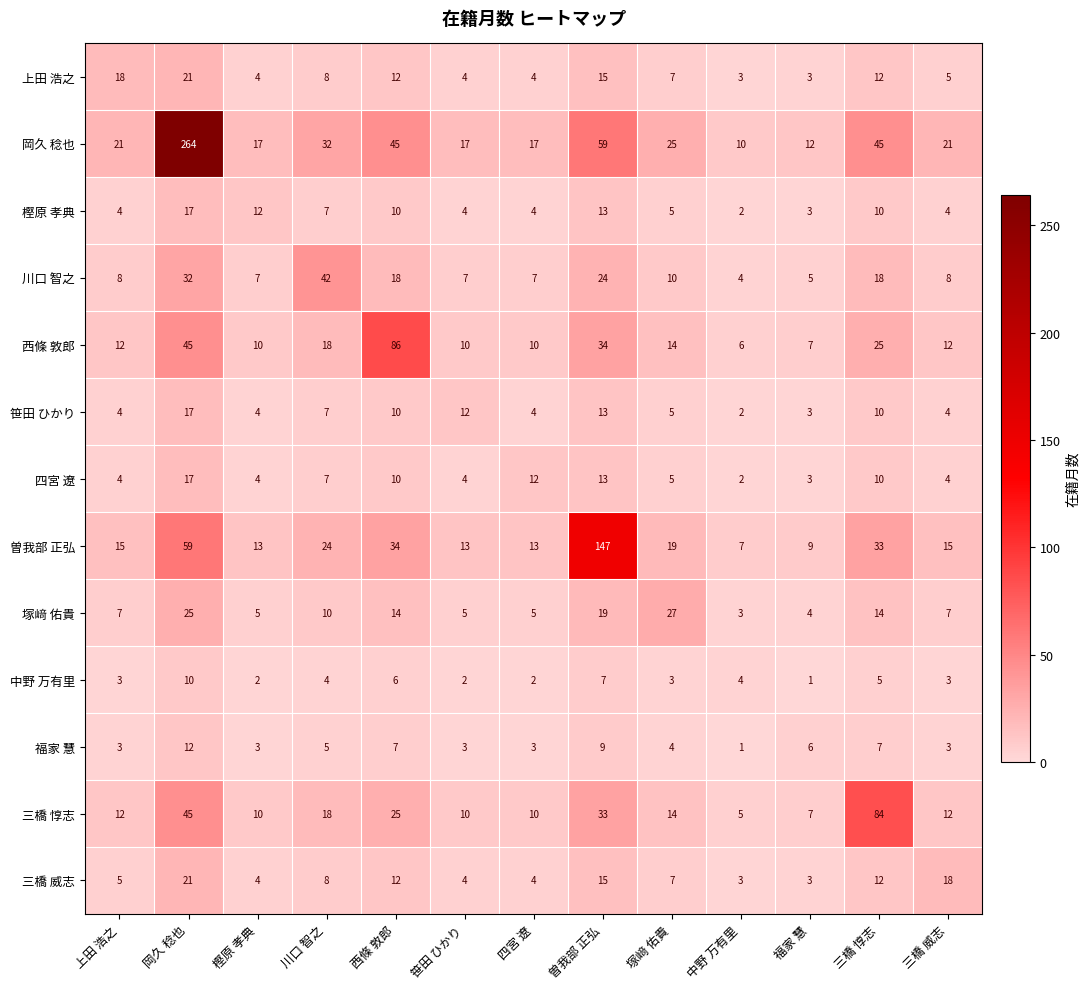

What is the sum of all 三橋 惇志 values?

285